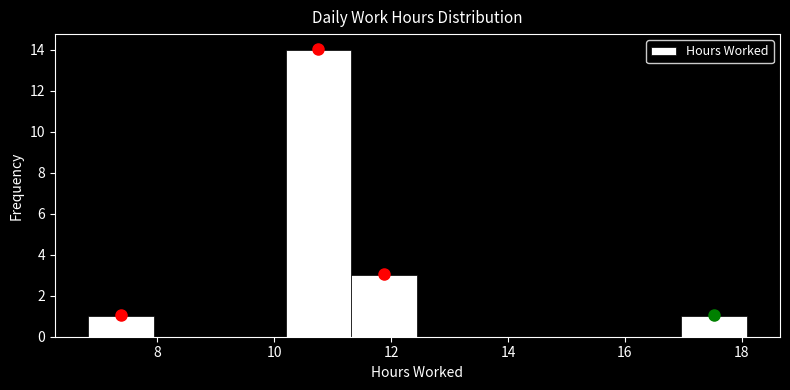

Reading left to right, transcribe this chart: for each bar, give the range it covers on the x-axis and its height. Neither the bar edges nor the heights are printed on the chart, so give them approximately, as read against the axes.

6.8 to 8.0: 1
8.0 to 9.0: 0
9.0 to 10.2: 0
10.2 to 11.4: 14
11.4 to 12.4: 3
12.4 to 13.6: 0
13.6 to 14.8: 0
14.8 to 15.8: 0
15.8 to 17.0: 0
17.0 to 18.0: 1